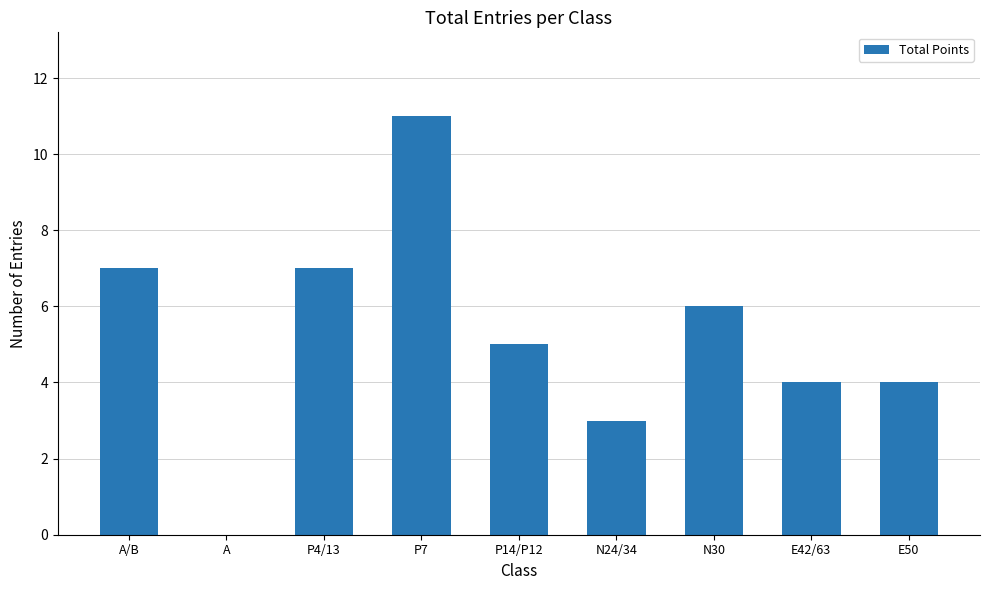

Is it true that the value at P14/P12 is 5?

True